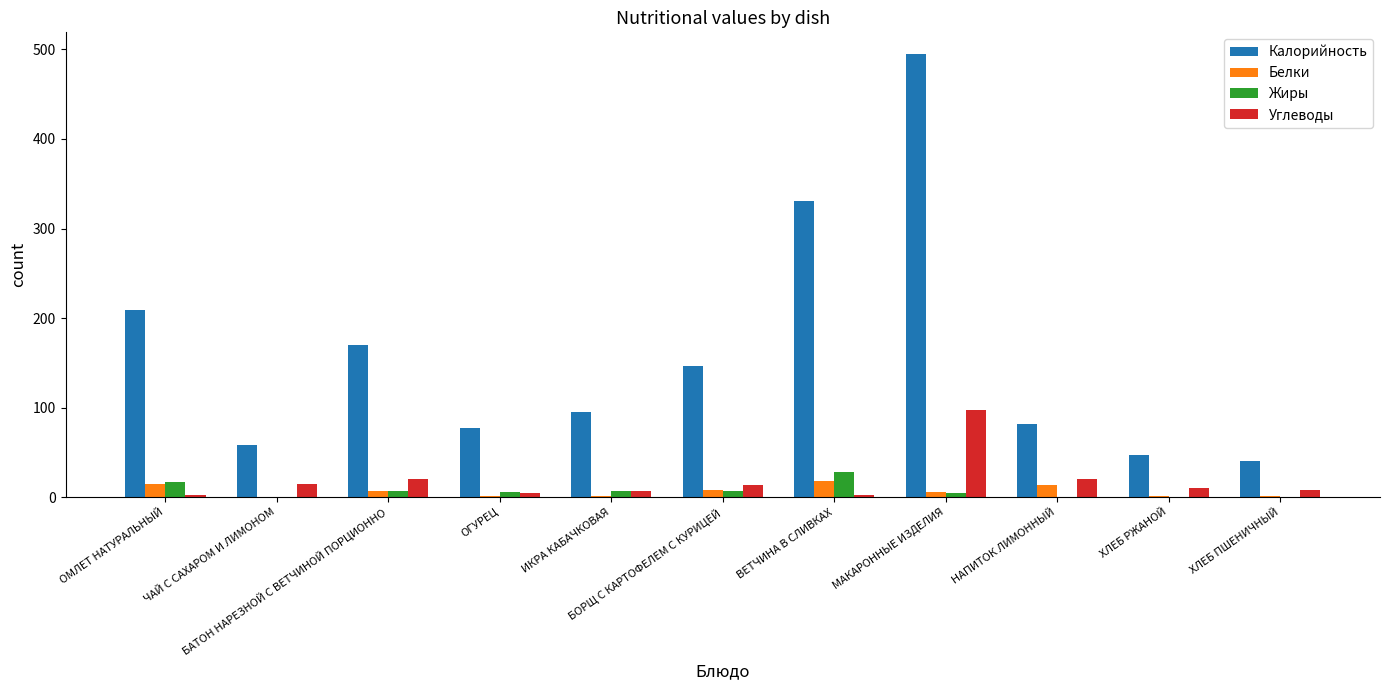

What is the sum of all Белки values?

72.6